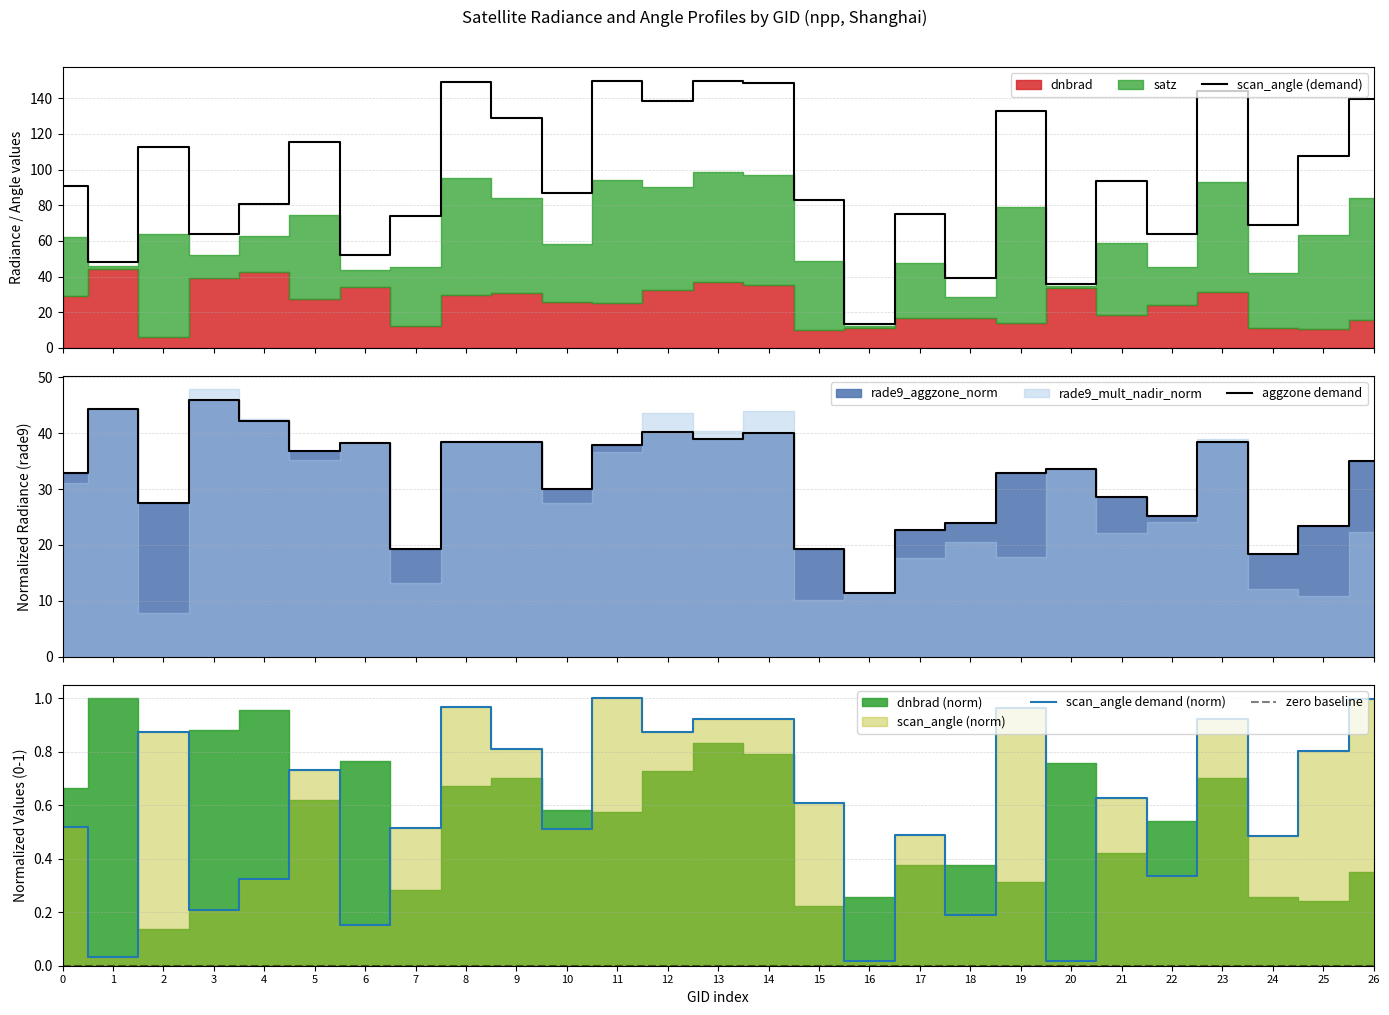

How many interior local peaks does the scan_angle (demand) series have?

9